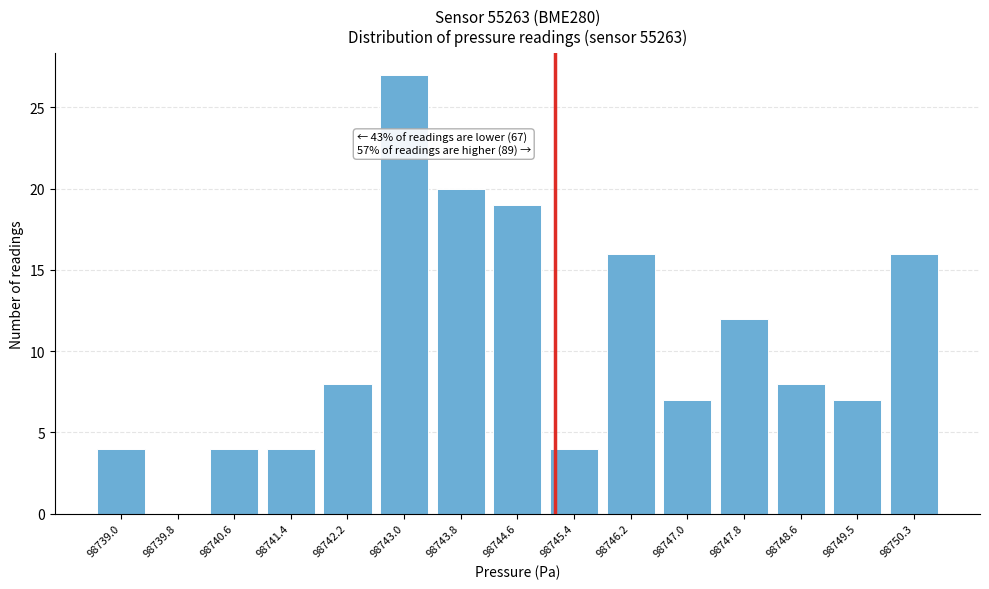

Reading left to right, transcribe all the data shown in this chart.

98739.0=4	98739.8=0	98740.6=4	98741.4=4	98742.2=8	98743.0=27	98743.8=20	98744.6=19	98745.4=4	98746.2=16	98747.0=7	98747.8=12	98748.6=8	98749.5=7	98750.3=16